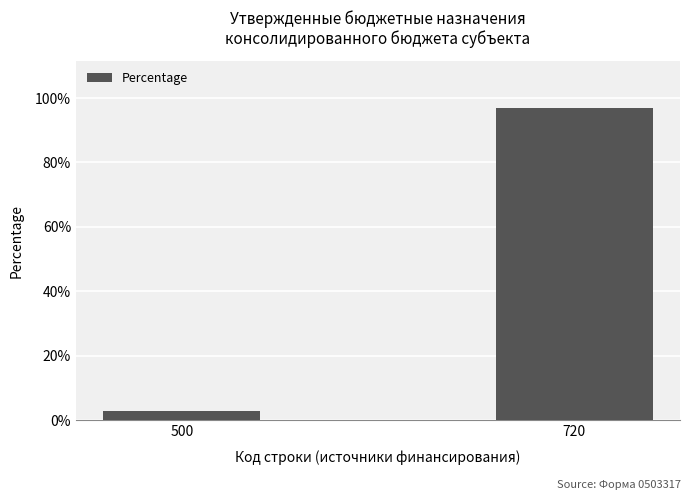

What is the average value?

50.0